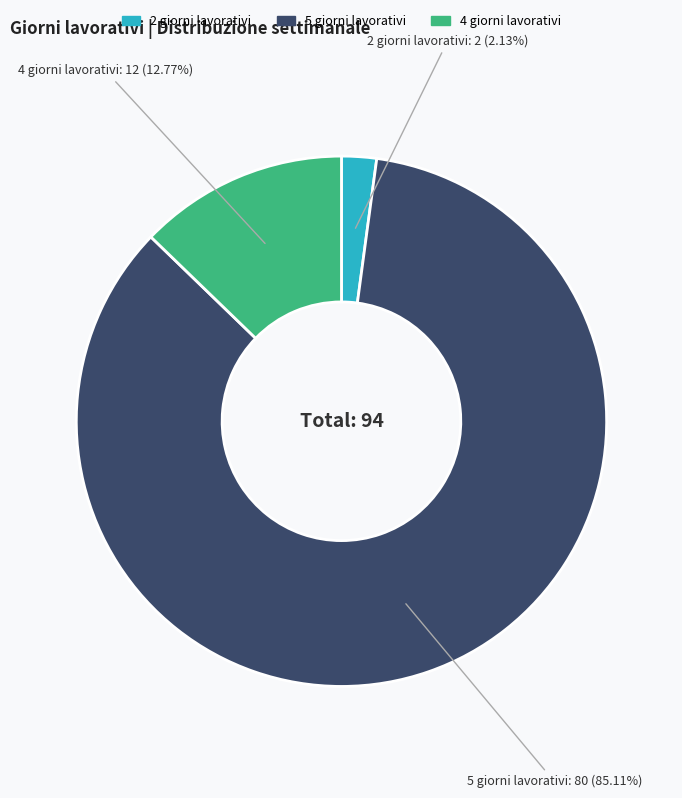

Does any single category account for the majority?

Yes